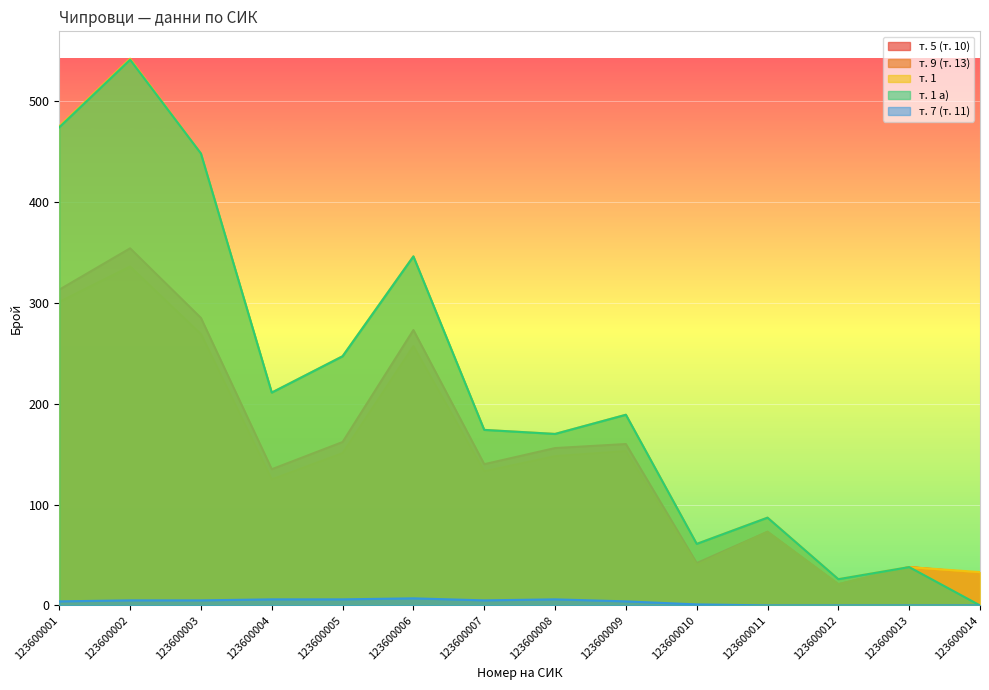

What is the value of the т. 9 (т. 13) point at the 4th from the left?

125